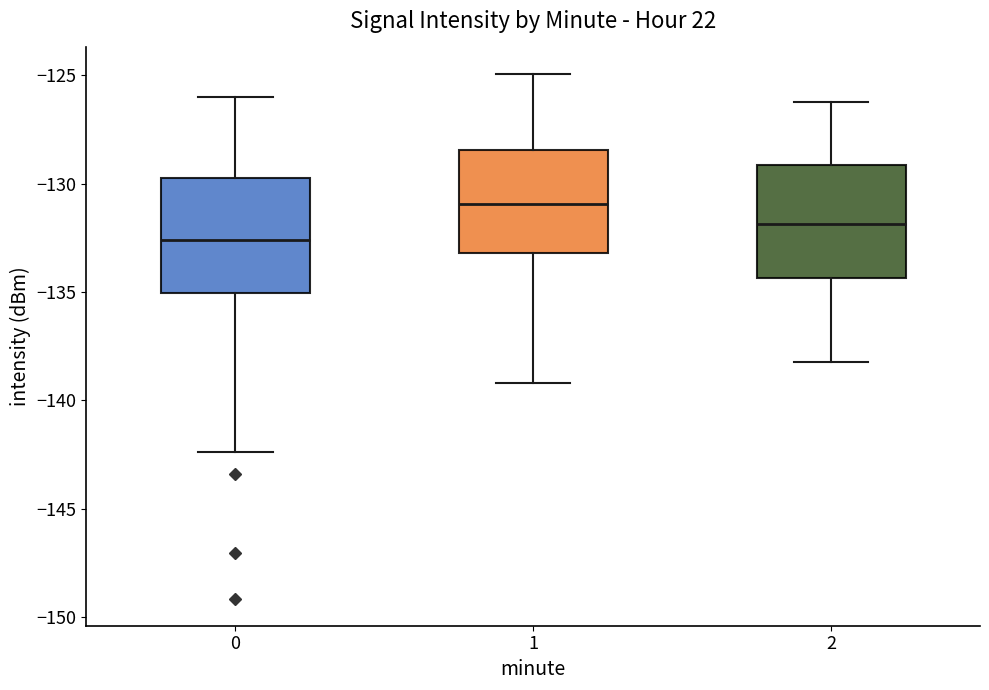

Reading left to right, transcribe this box plot: for each box, give where its median line is, the range the box spans, and where its two whiskers end, as read against the y-axis. The values are not printed on the chart, so give them approximately, as read against the axis.

0: median -132.5, box -135.0 to -130.0, whiskers -142.5 to -126.0
1: median -131.0, box -133.0 to -128.5, whiskers -139.0 to -125.0
2: median -132.0, box -134.5 to -129.0, whiskers -138.0 to -126.0